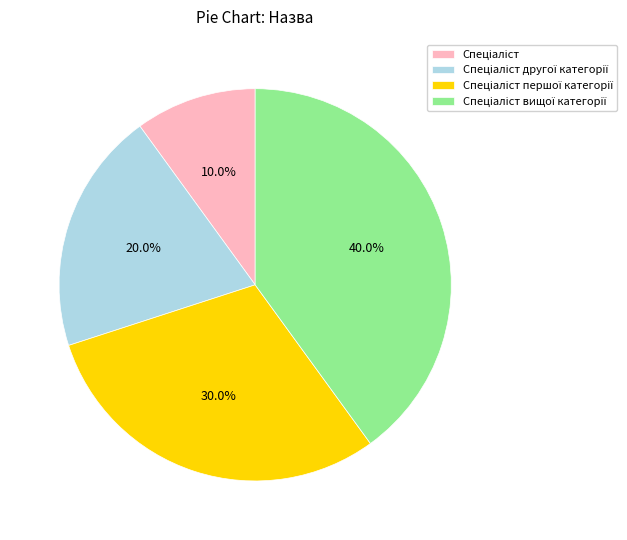

Does any single category account for the majority?

No